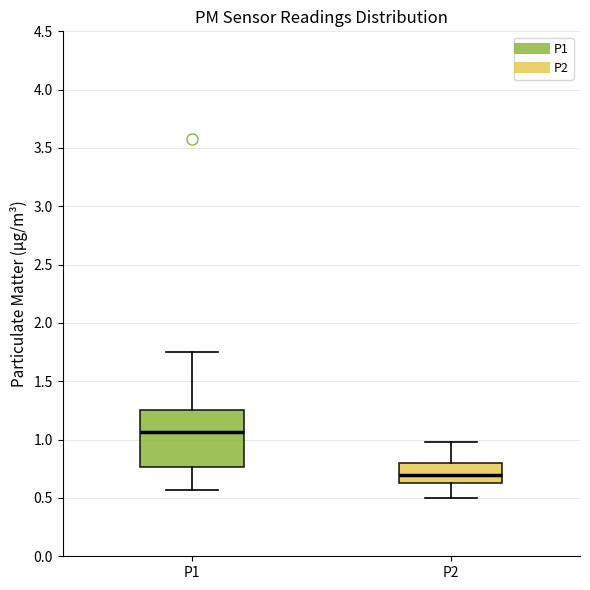

Reading left to right, read every box against the y-axis: the position of its median line, the range the box covers, and the ends of its whiskers. The values are not printed on the chart, so give them approximately, as read against the axis.

P1: median 1.05, box 0.75 to 1.25, whiskers 0.55 to 1.75
P2: median 0.70, box 0.65 to 0.80, whiskers 0.50 to 1.00